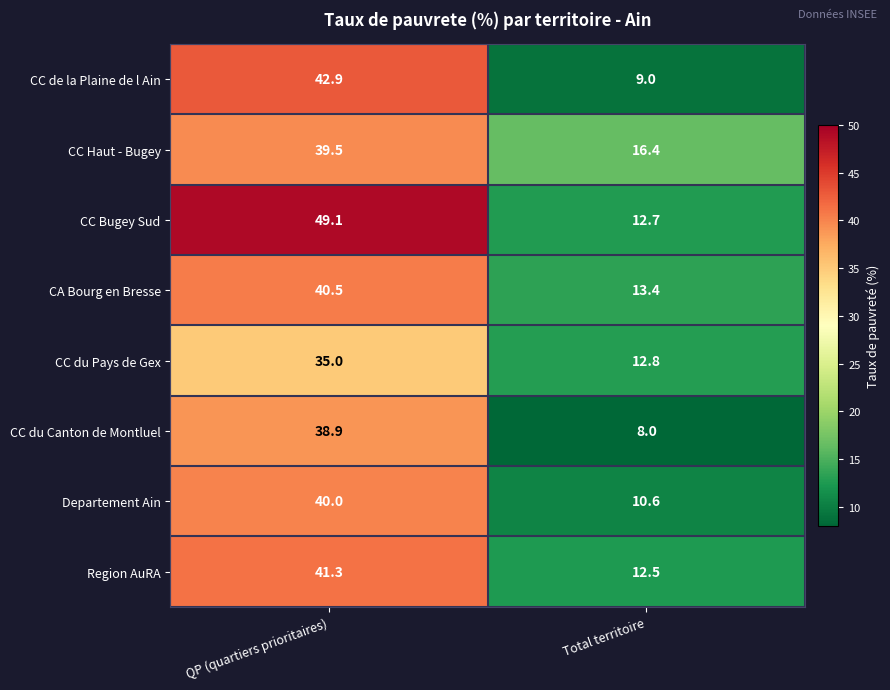

At QP (quartiers prioritaires), list the series in order from largest to smallest.

CC Bugey Sud, CC de la Plaine de l Ain, Region AuRA, CA Bourg en Bresse, Departement Ain, CC Haut - Bugey, CC du Canton de Montluel, CC du Pays de Gex